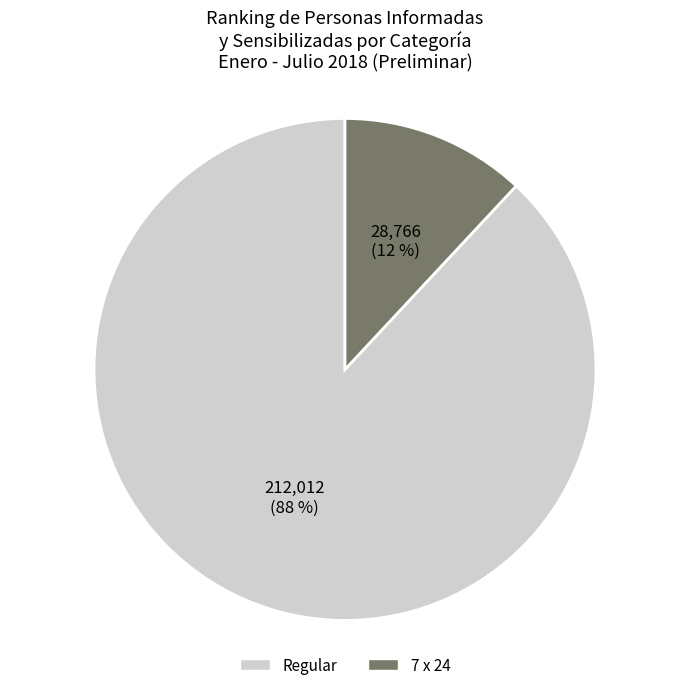

What is the majority slice?

Regular